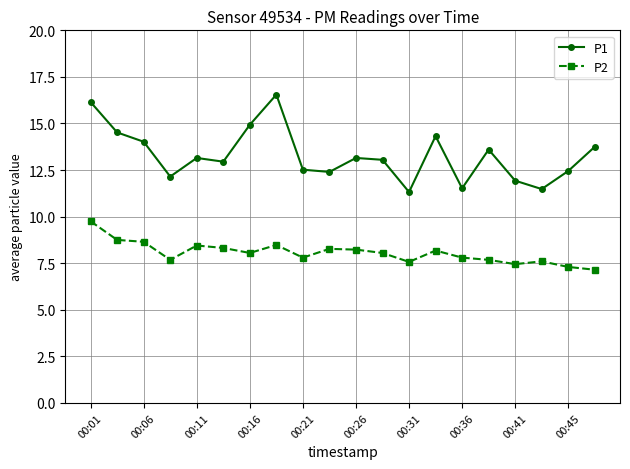

What is the difference between the maximum and minimum values in the P2 series?

2.6